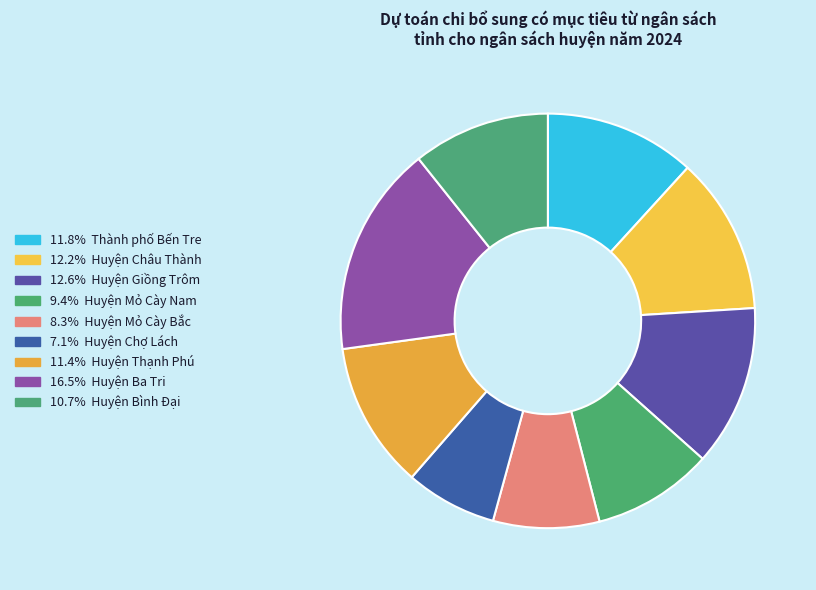

Is there a majority slice in this chart?

No